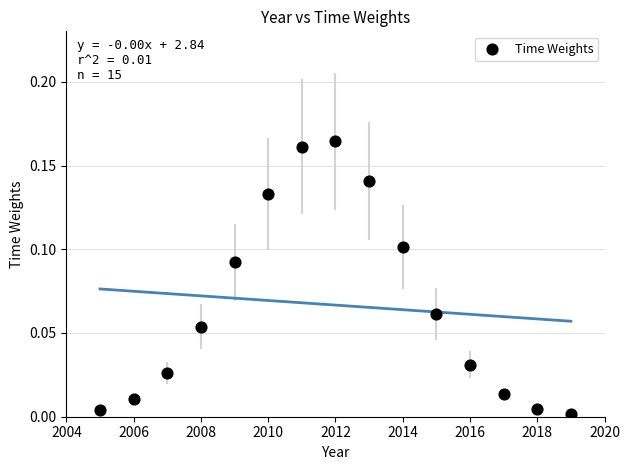

What is the range of X values (max minus min)?

14.0